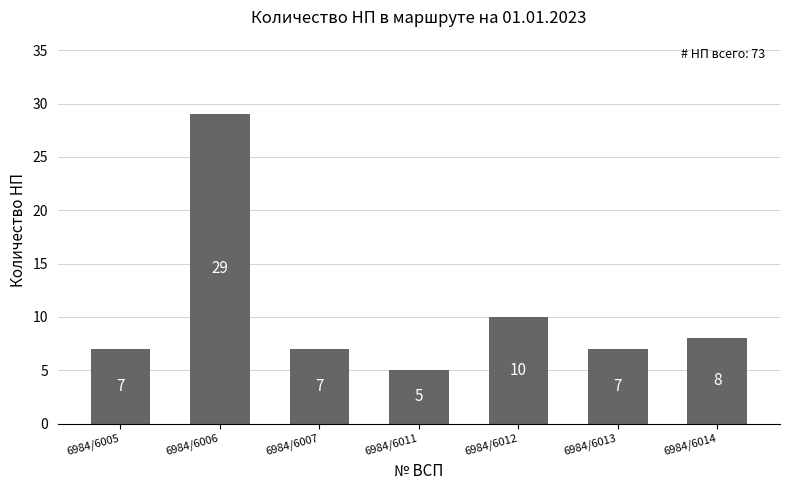

What is the difference between the values at 6984/6012 and 6984/6006?

19